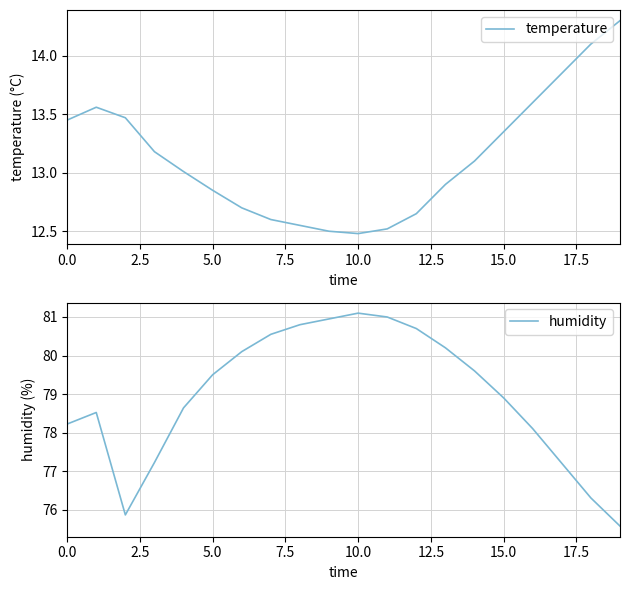

What is the minimum value shown in the chart?

12.5